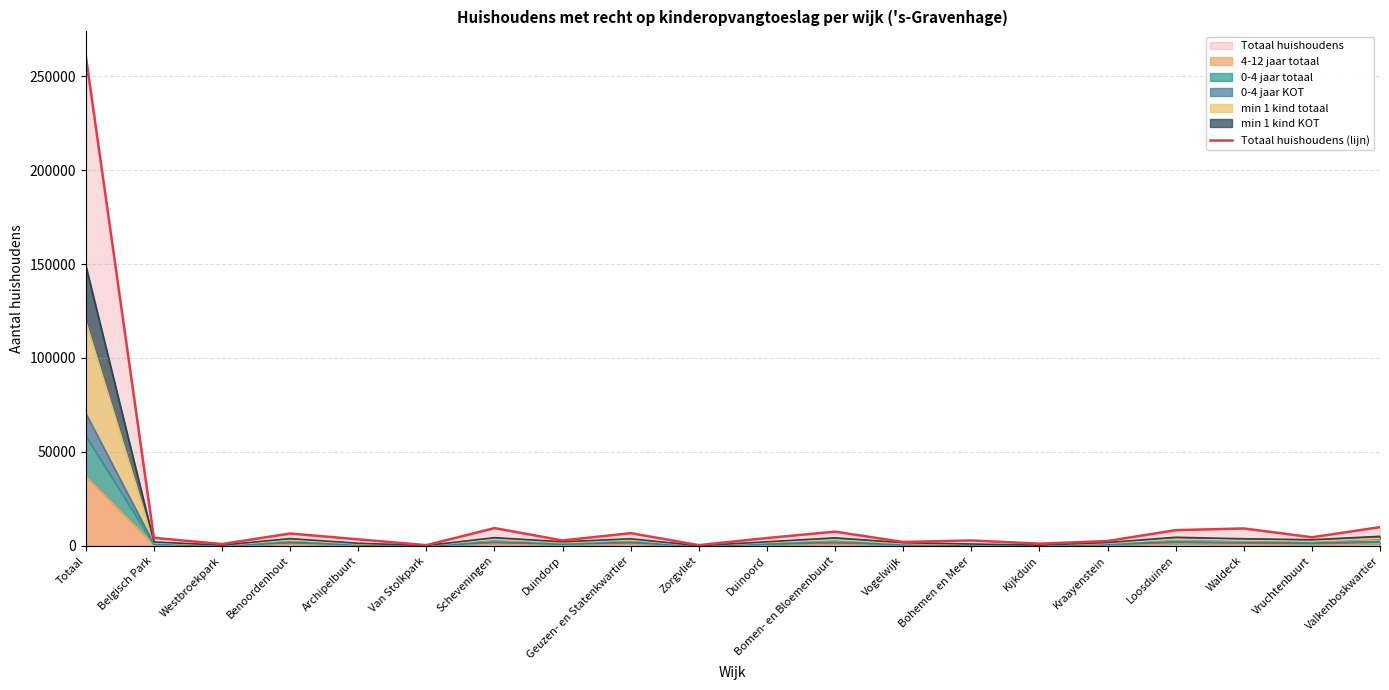

What is the difference between the values at Westbroekpark and Kijkduin?

200